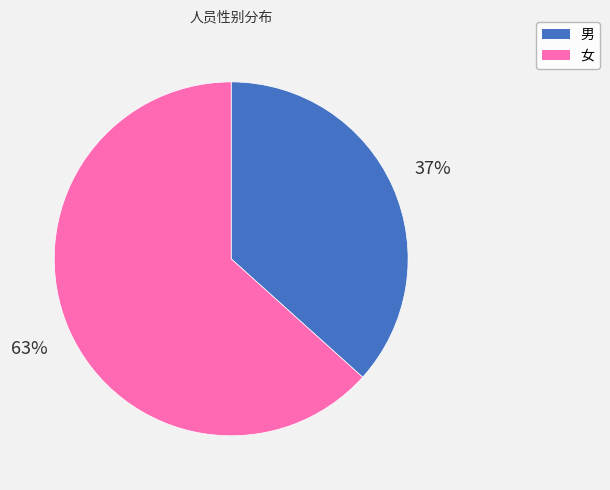

How many slices are in this pie chart?

2